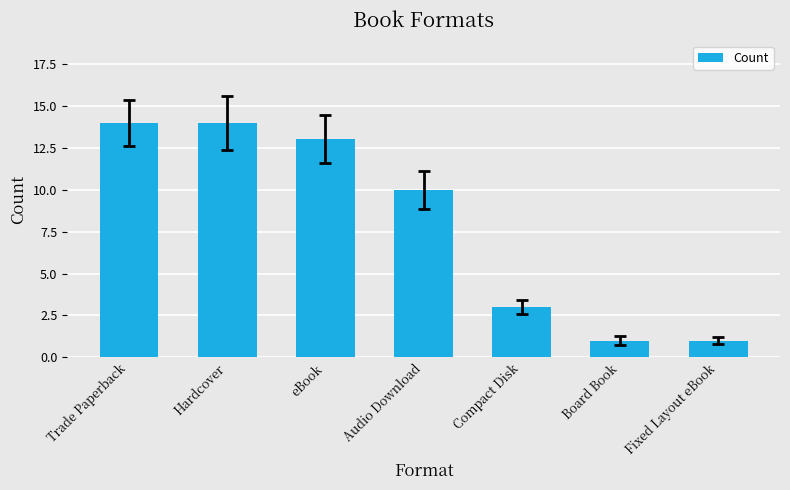

What is the value of the 1st bar from the left?

14